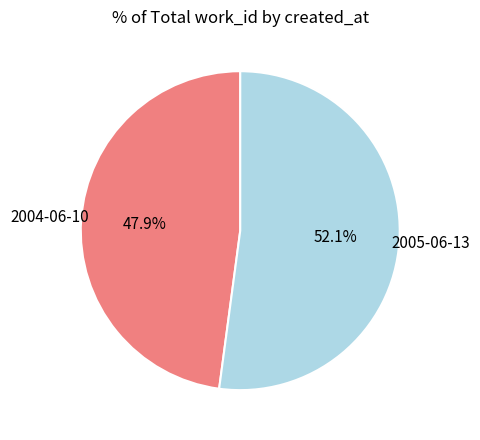

How many segments does this pie chart have?

2